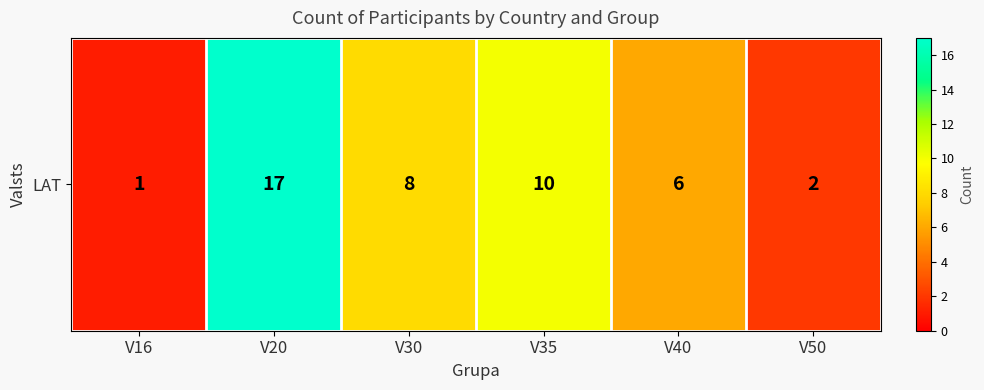

What is the difference between the second highest and minimum values?

9